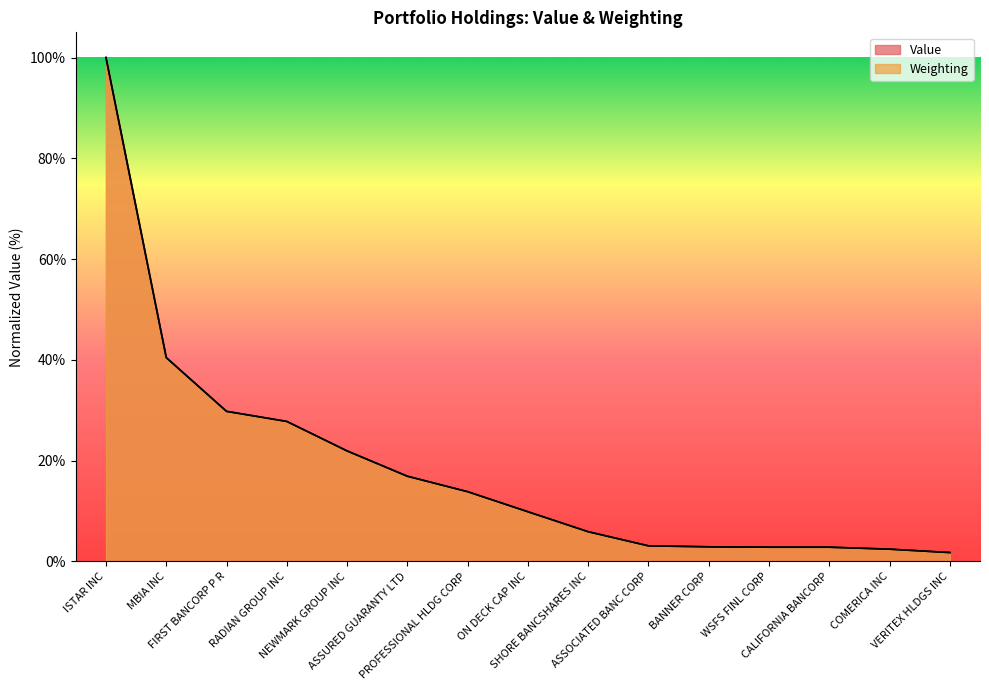

Reading left to right, what are all the values shown in this chart?

Value: ISTAR INC=100.0	MBIA INC=40.4	FIRST BANCORP P R=29.8	RADIAN GROUP INC=27.8	NEWMARK GROUP INC=21.9	ASSURED GUARANTY LTD=16.9	PROFESSIONAL HLDG CORP=13.8	ON DECK CAP INC=9.9	SHORE BANCSHARES INC=5.9	ASSOCIATED BANC CORP=3.1	BANNER CORP=2.9	WSFS FINL CORP=2.8	CALIFORNIA BANCORP=2.8	COMERICA INC=2.4	VERITEX HLDGS INC=1.8
Weighting: ISTAR INC=100.0	MBIA INC=40.4	FIRST BANCORP P R=29.8	RADIAN GROUP INC=27.8	NEWMARK GROUP INC=21.9	ASSURED GUARANTY LTD=16.9	PROFESSIONAL HLDG CORP=13.8	ON DECK CAP INC=9.9	SHORE BANCSHARES INC=5.9	ASSOCIATED BANC CORP=3.1	BANNER CORP=2.9	WSFS FINL CORP=2.8	CALIFORNIA BANCORP=2.8	COMERICA INC=2.4	VERITEX HLDGS INC=1.8